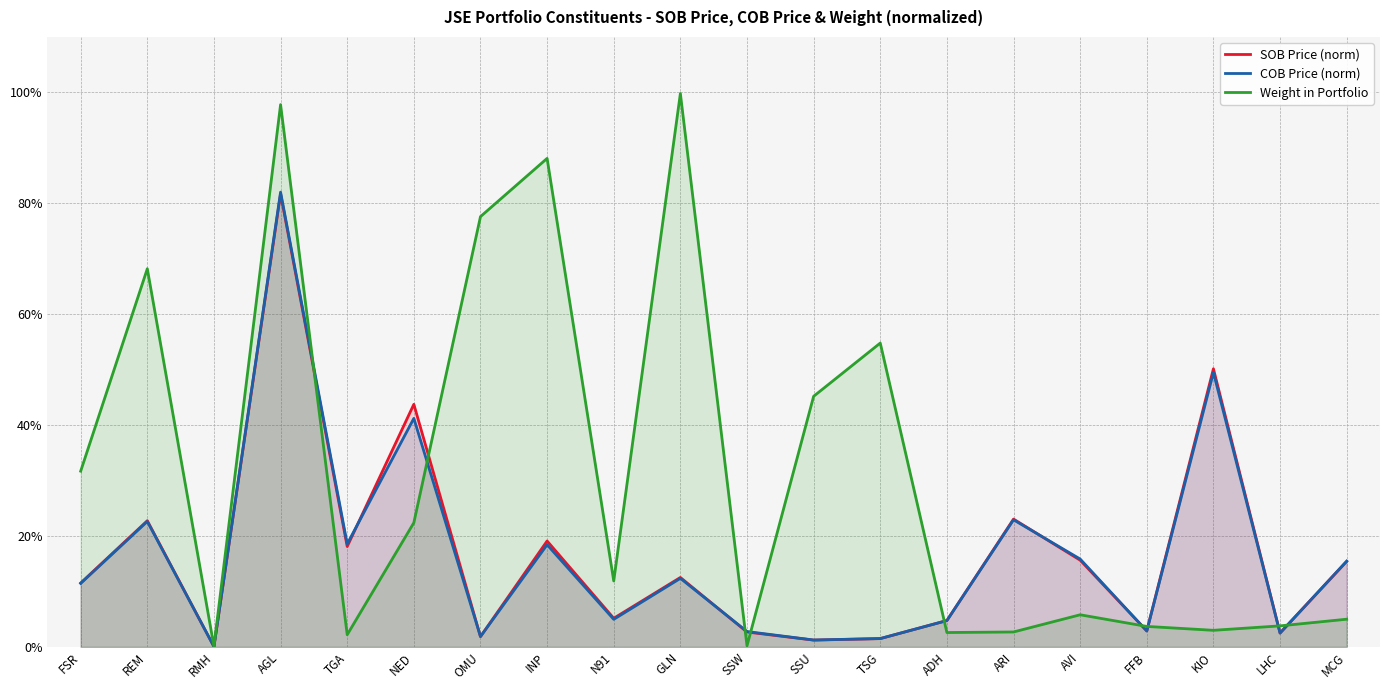

Where is the first local maximum for Weight in Portfolio?

REM